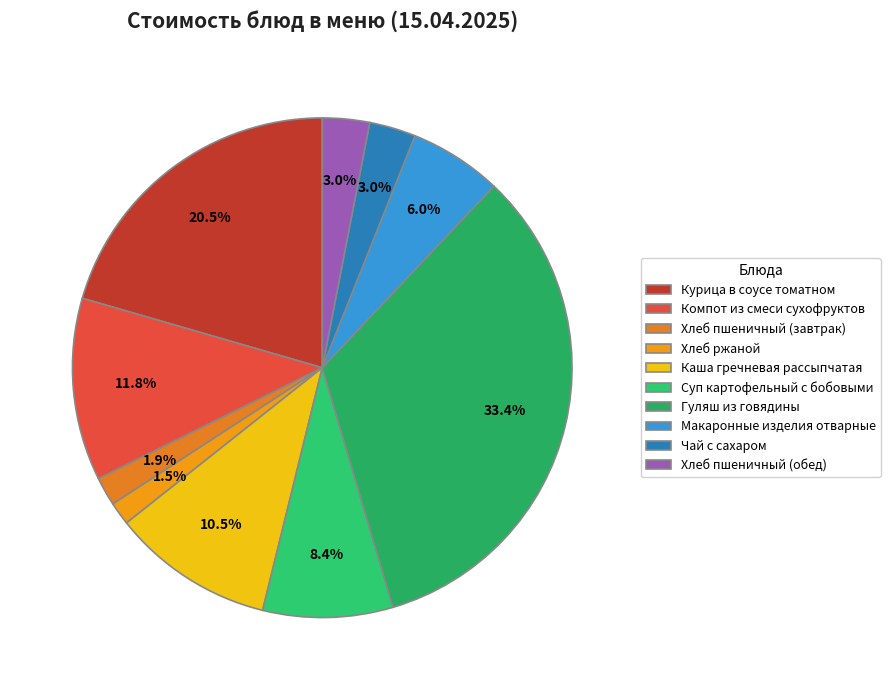

What is the total percentage of Макаронные изделия отварные and Суп картофельный с бобовыми?

14.4%